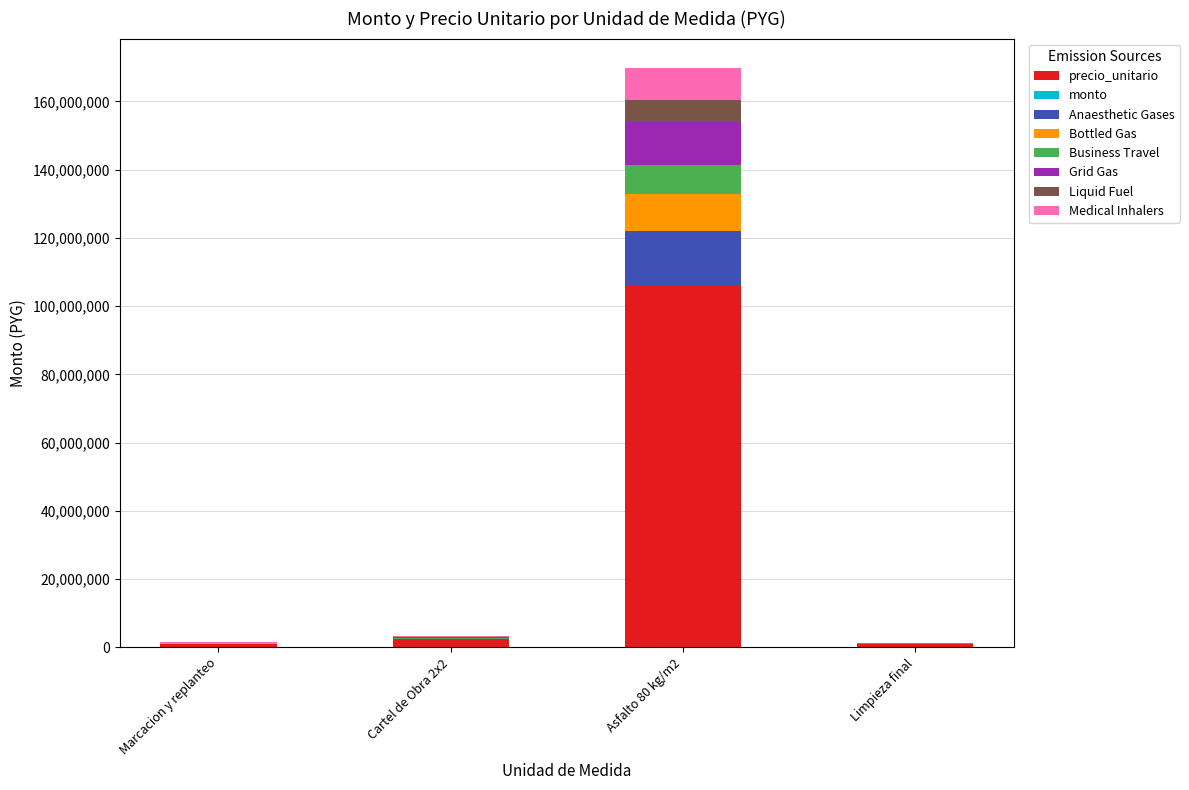

At which label does precio_unitario reach its peak?

Asfalto 80 kg/m2